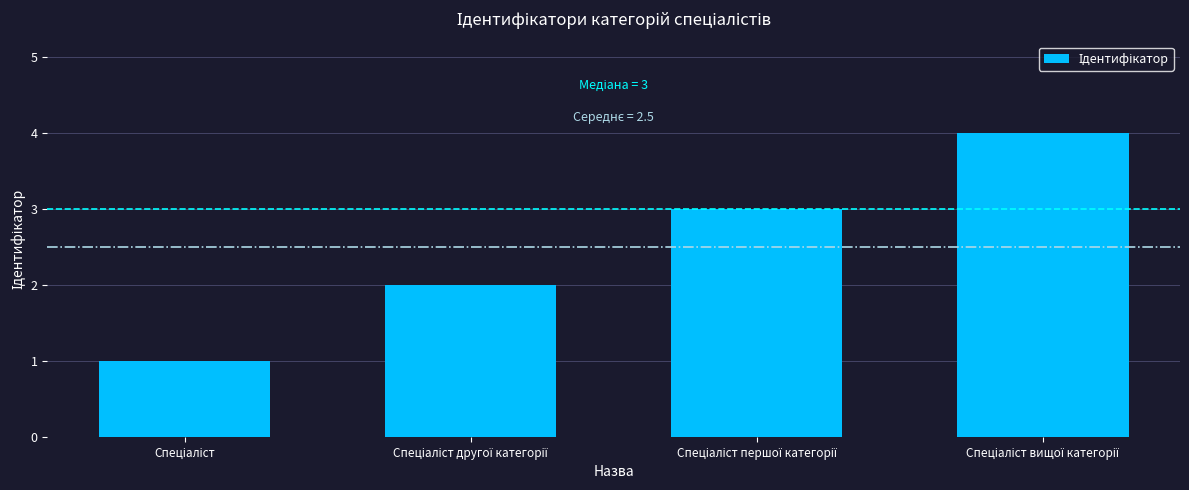

What is the difference between the maximum and minimum values?

3